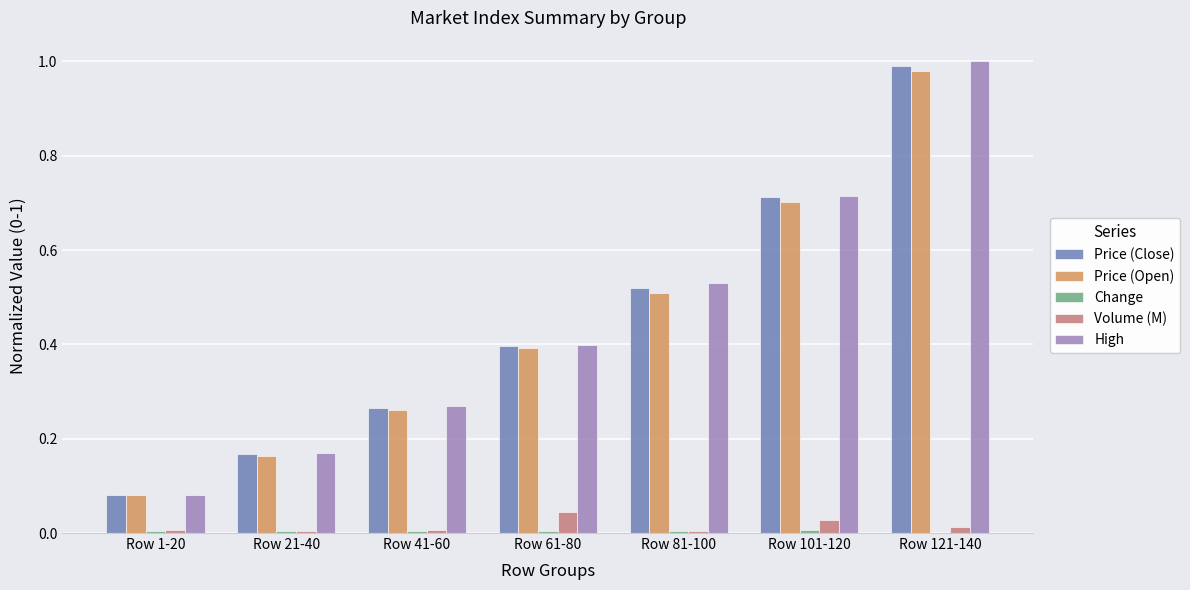

Is the value of Volume (M) at Row 101-120 greater than the value of Price (Close) at Row 1-20?

No